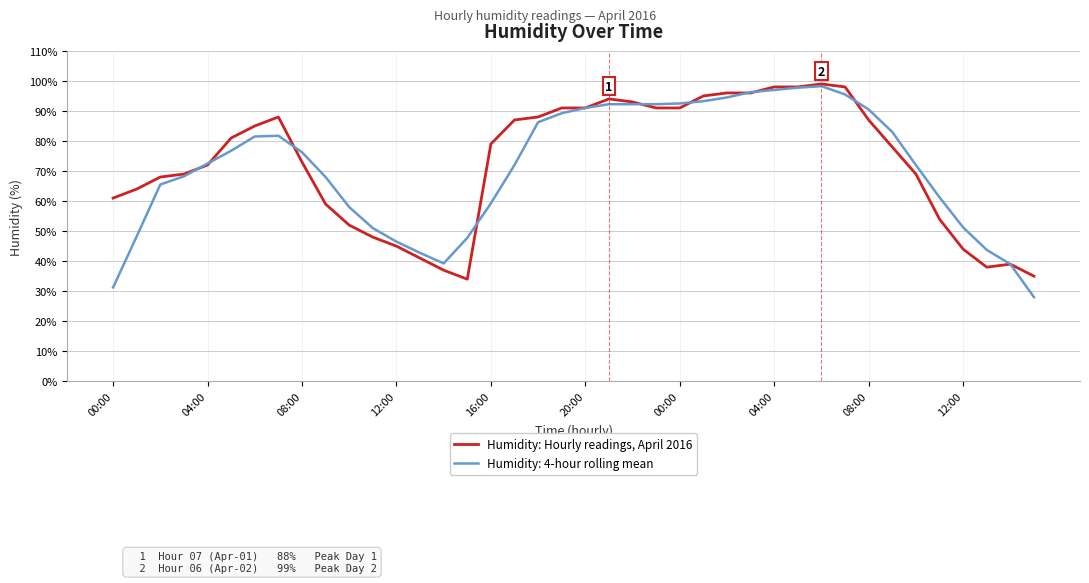

Rank the series by their maximum value, from highest to lowest.

Humidity: Hourly readings, April 2016, Humidity: 4-hour rolling mean